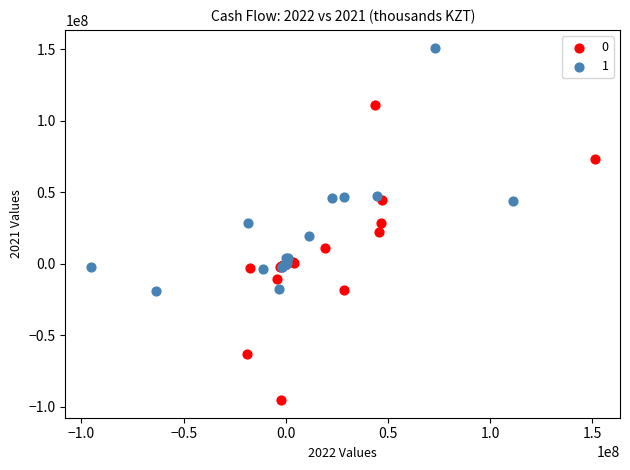

Which series has the largest Y range (max minus min)?

0